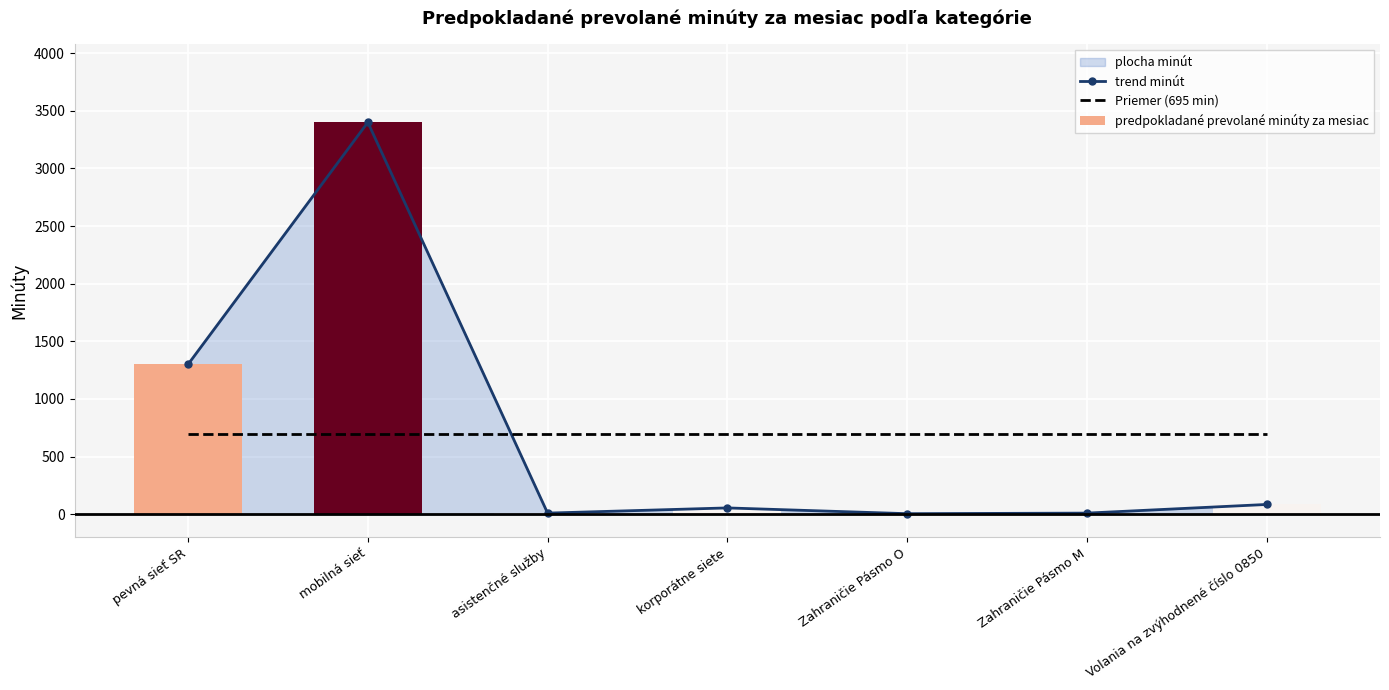

Reading left to right, what are all the values shown in this chart?

trend minút: 1300	3400	10	55	5	10	85
Priemer (695 min): 695	695	695	695	695	695	695
predpokladané prevolané minúty za mesiac: 1300	3400	10	55	5	10	85